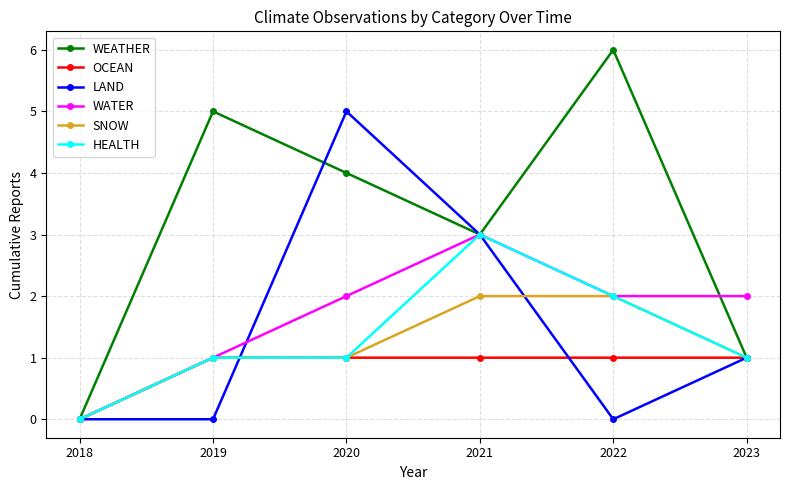

What is the greatest value displayed?

6